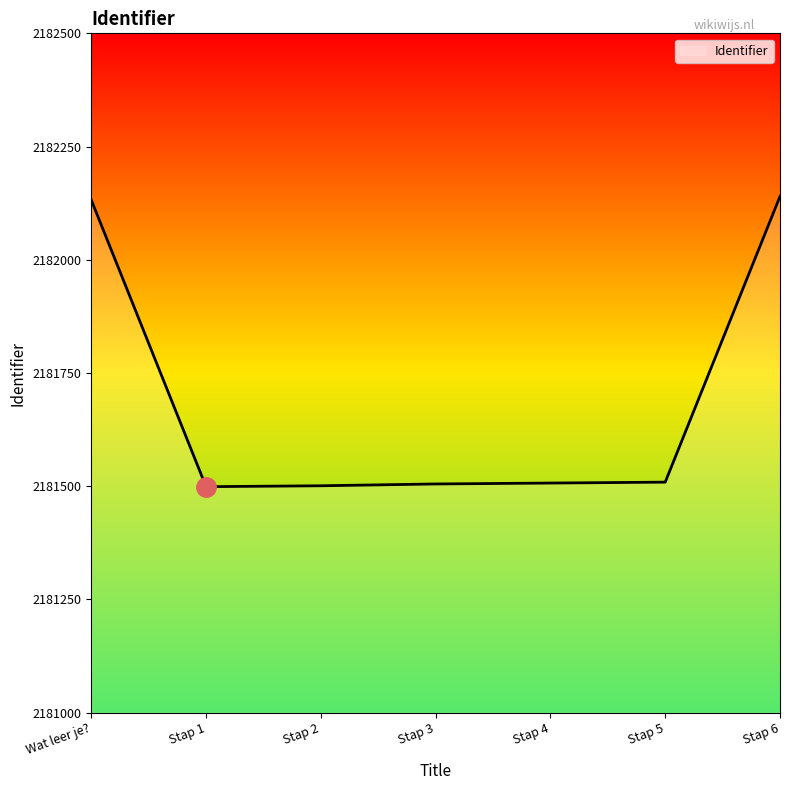

How many values are below 2181507?

3